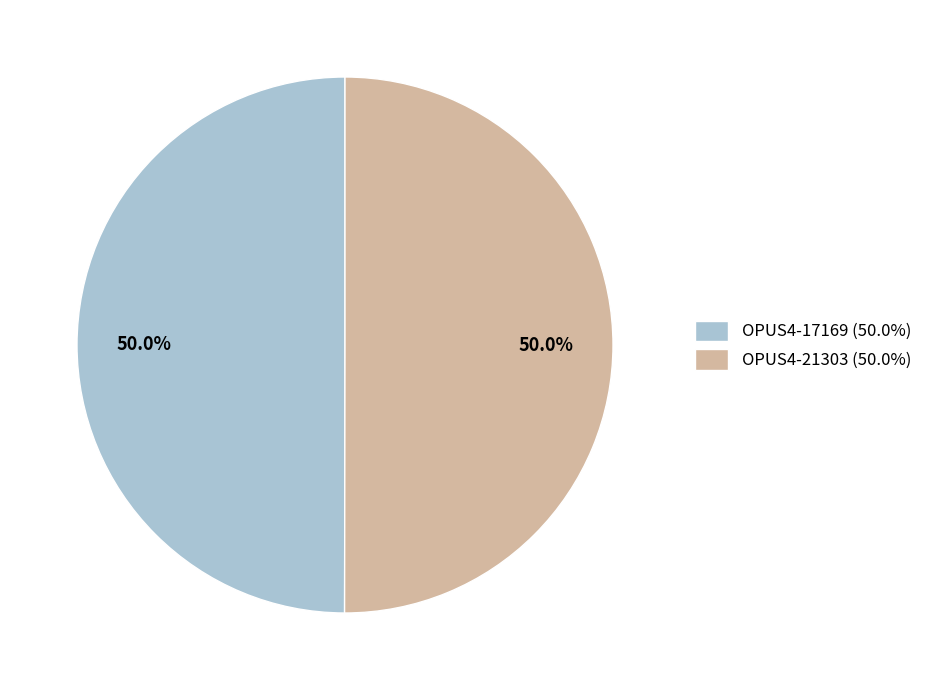

What is the total percentage of OPUS4-17169 and OPUS4-21303?

100.0%